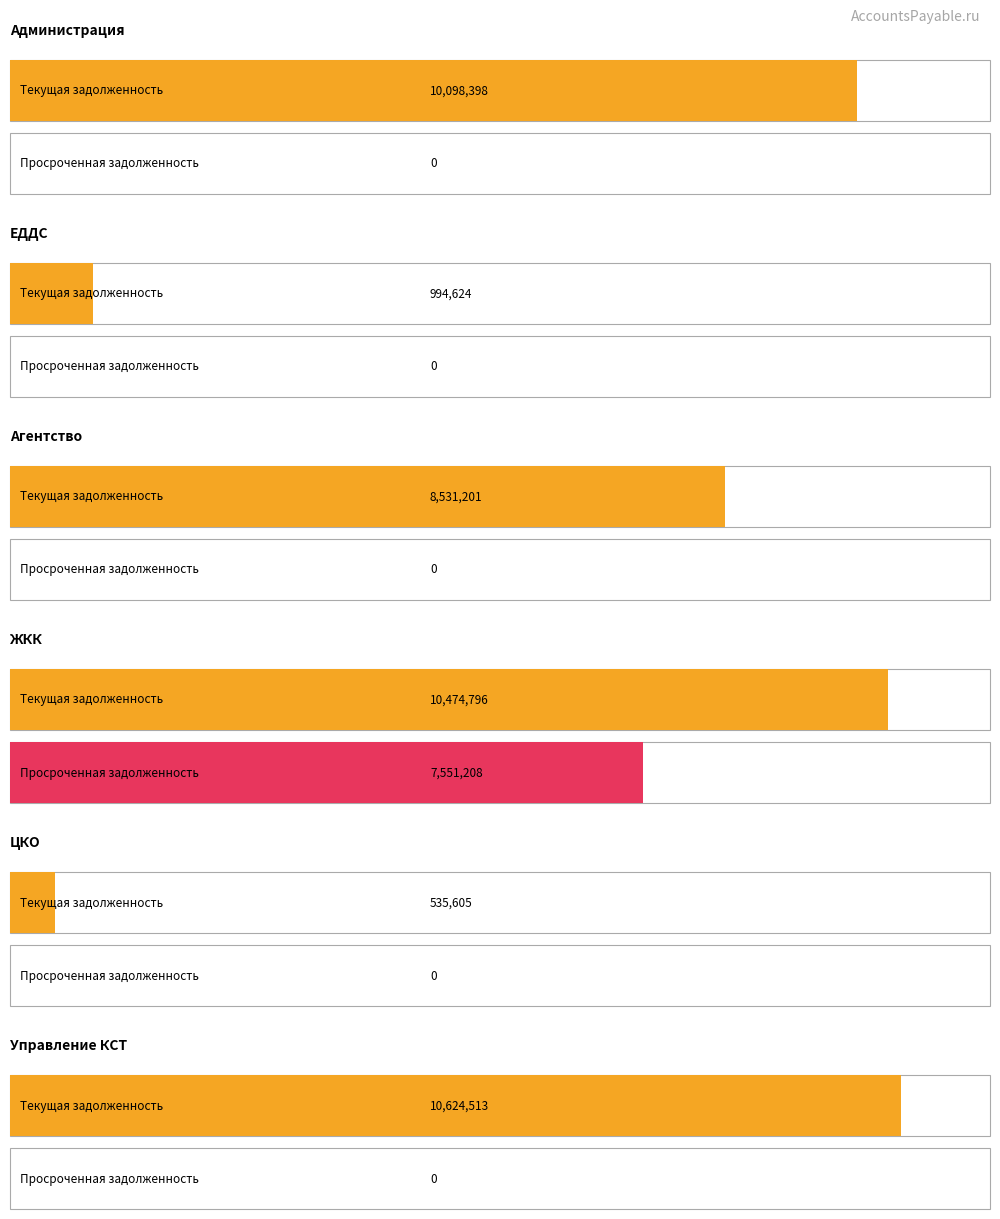

Is it true that текущая всего equals 7074730.5 at Управление КСТ?

False